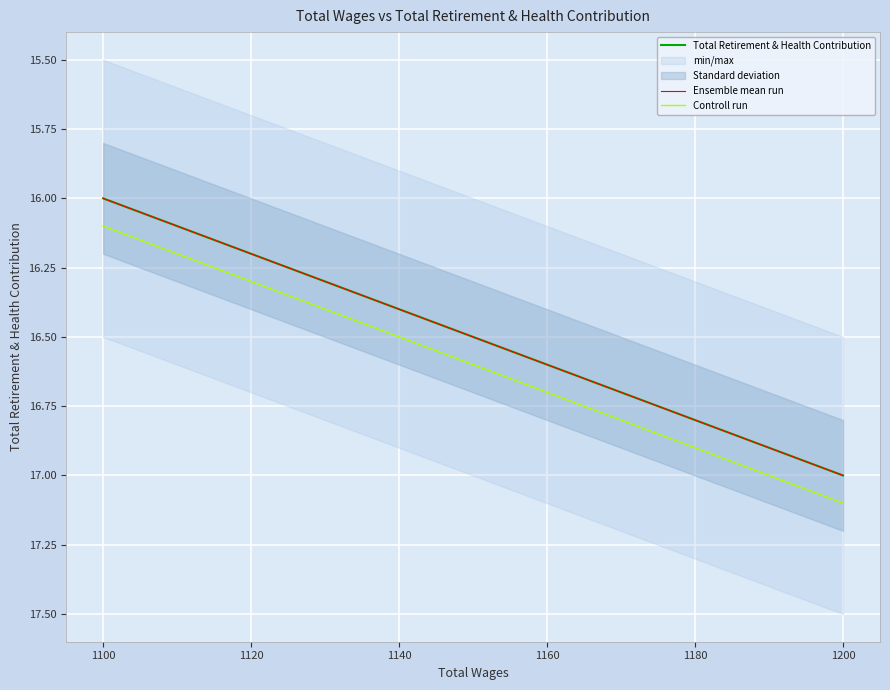

What are all the series names shown in the legend?

Total Retirement & Health Contribution, Ensemble mean run, Controll run